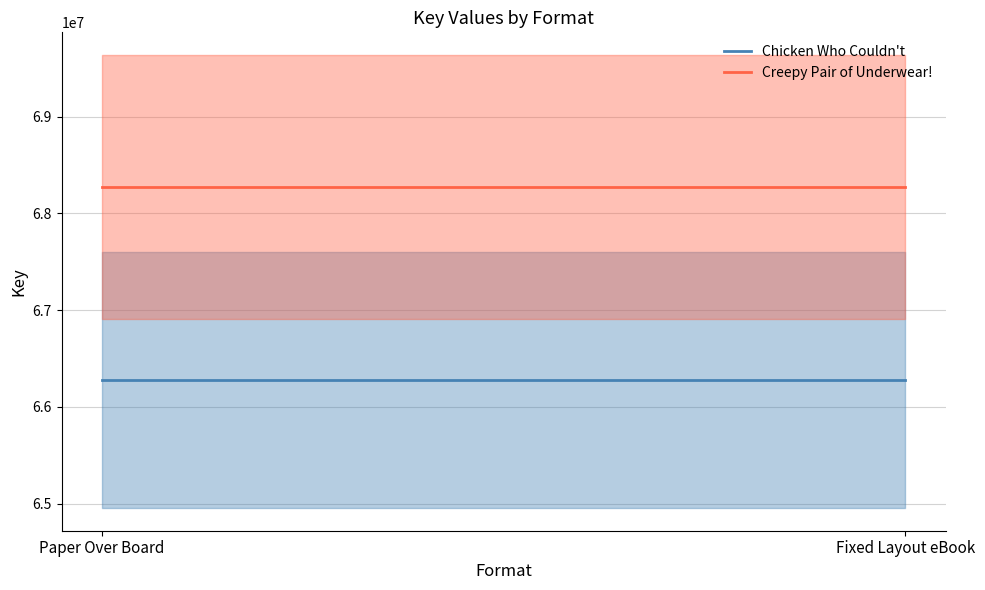

What is the difference between the highest and lowest values at Fixed Layout eBook?

1994081